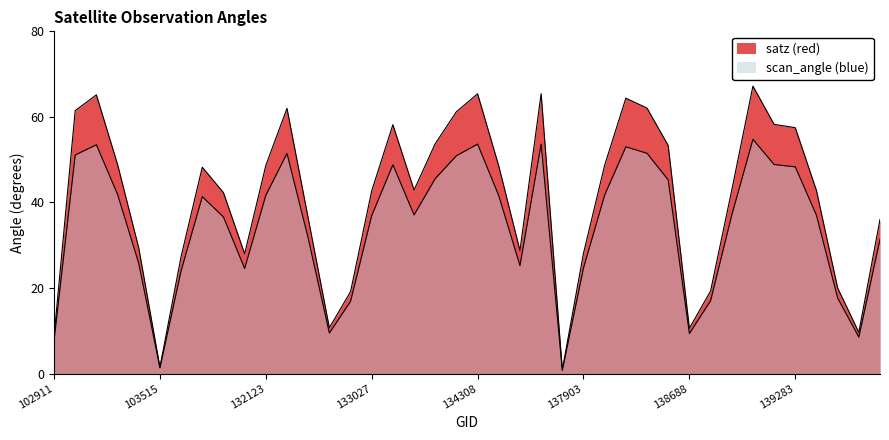

What is the sum of the satz (red) values at 134308 and 139672?

85.4